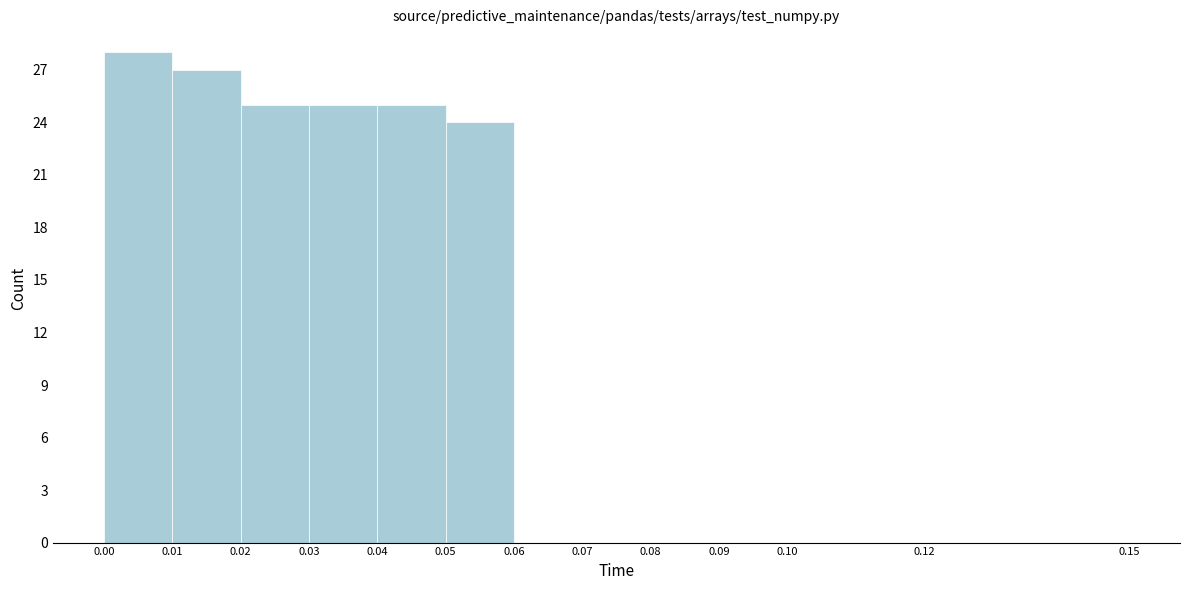

Over which range of the x-axis is the bar tallest?

0.00 to 0.01